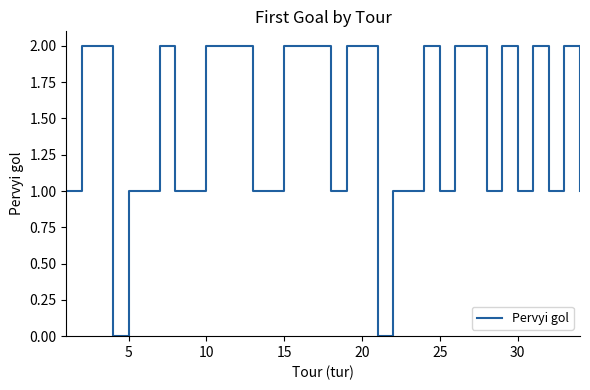

How many values are between 1 and 2?

32